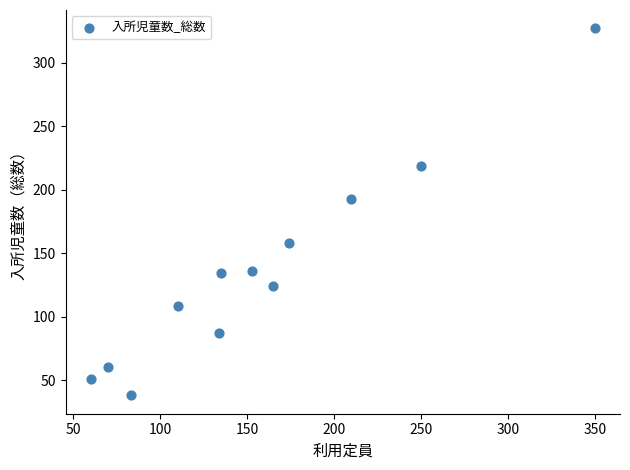

What is the range of X values (max minus min)?

290